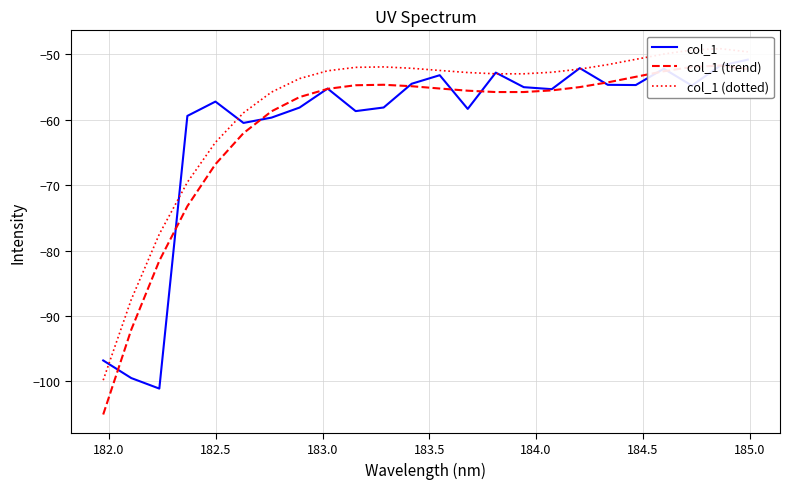

At 185.0, list the series in order from smallest to largest.

col_1, col_1 (trend), col_1 (dotted)